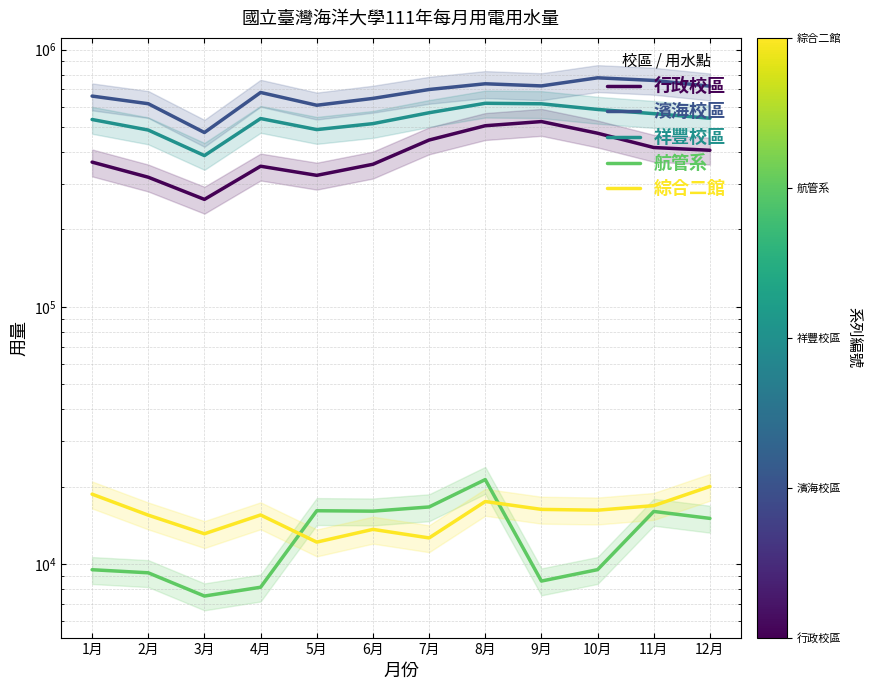

Does the chart have visible grid lines?

Yes